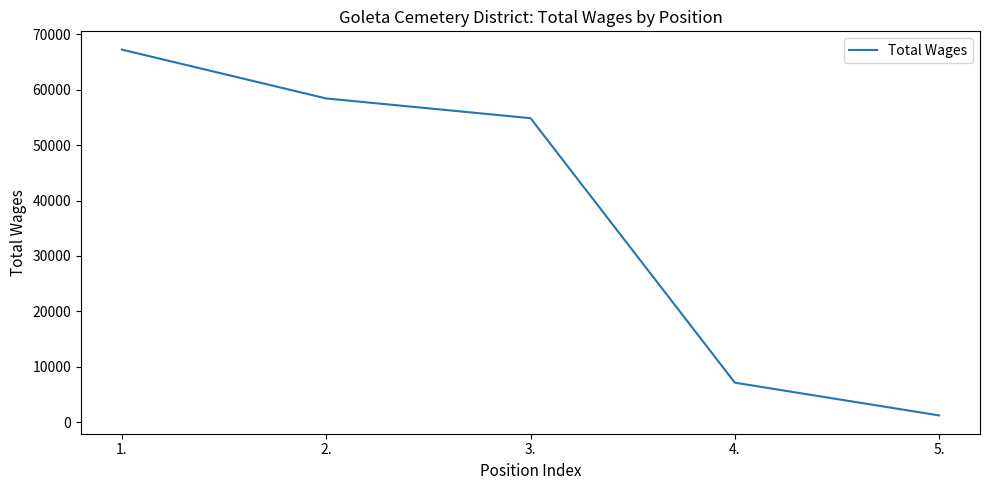

Reading left to right, what are all the values shown in this chart?

1.=67223	2.=58412	3.=54855	4.=7136	5.=1225